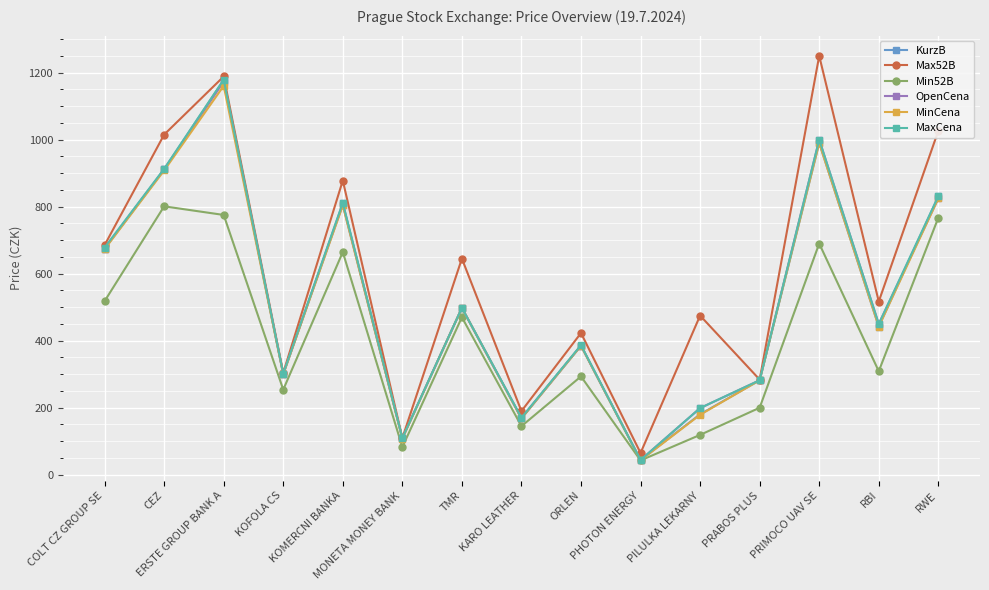

Is it true that MaxCena equals 590.3 at ERSTE GROUP BANK A?

False